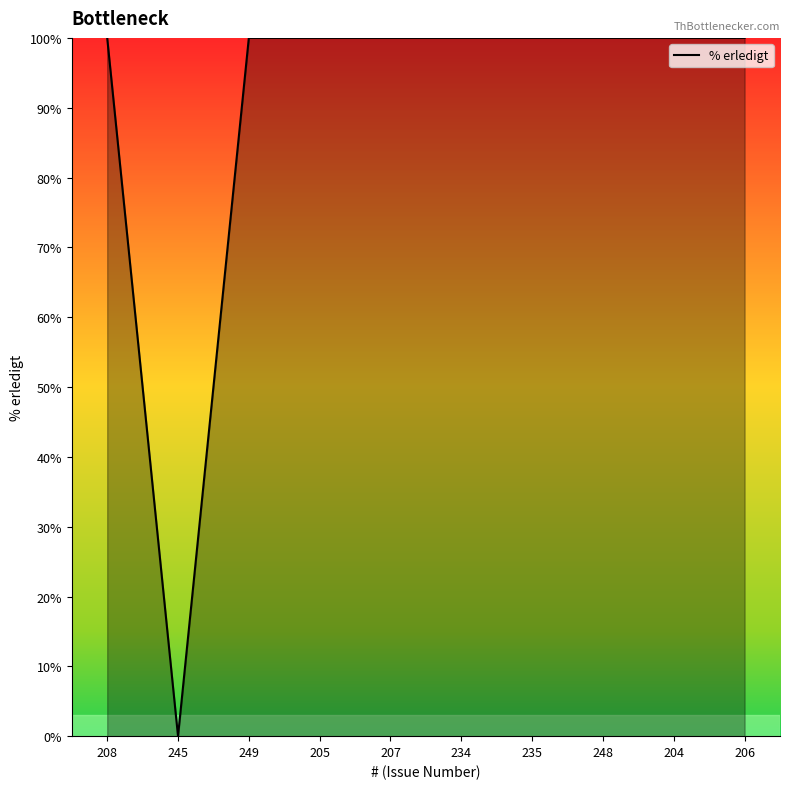

The value at 207 is 100. True or false?

True